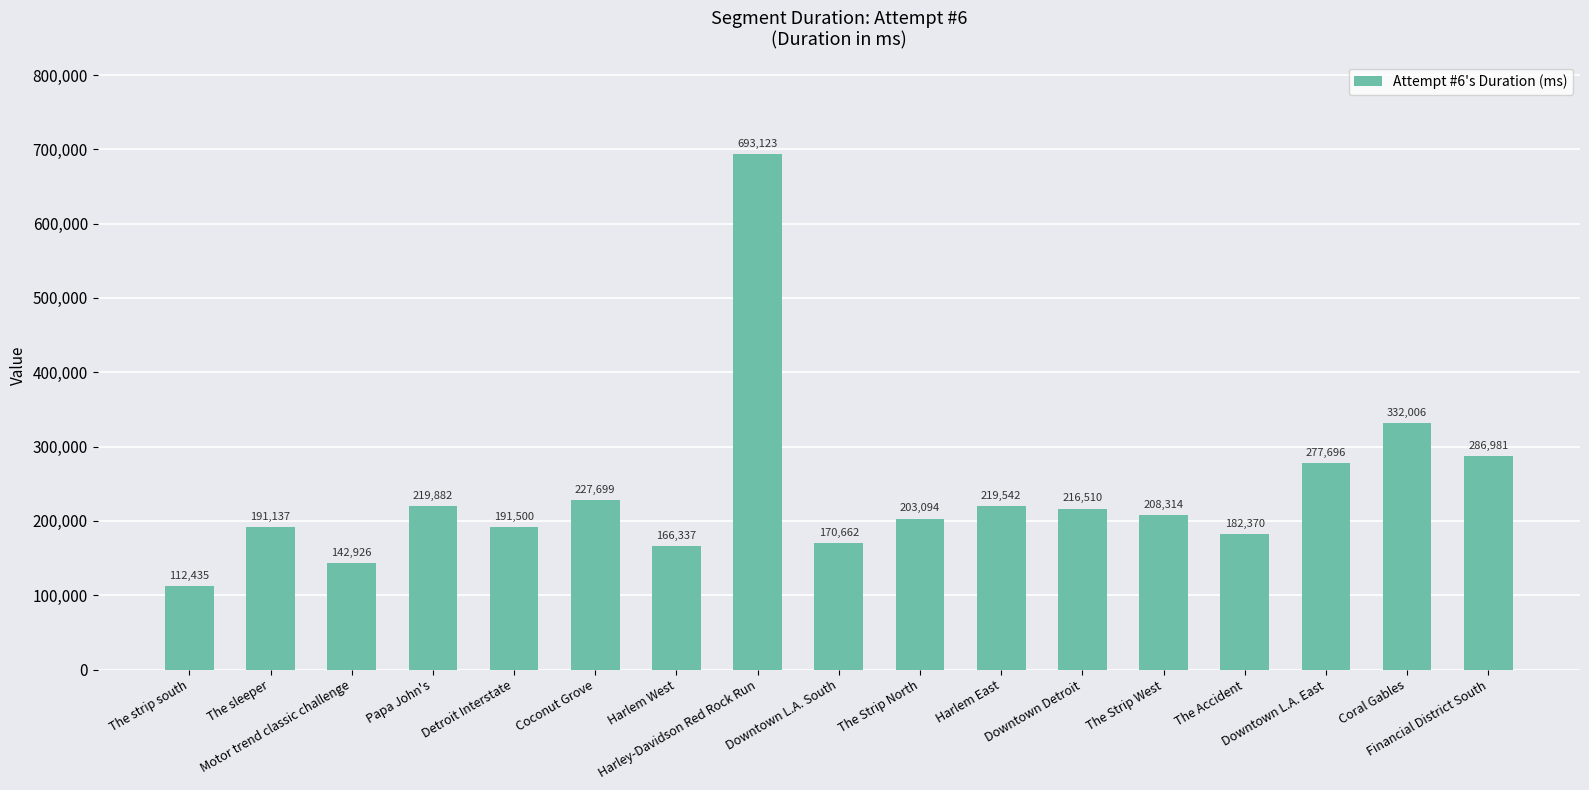

Does the chart contain any negative values?

No